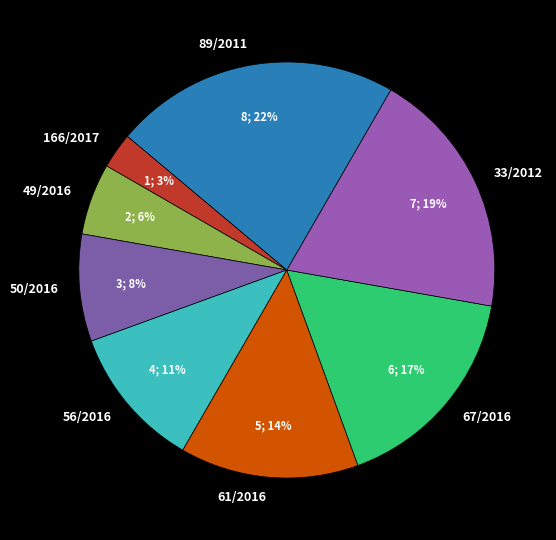

Combined, do 89/2011 and 49/2016 account for over 50%?

No